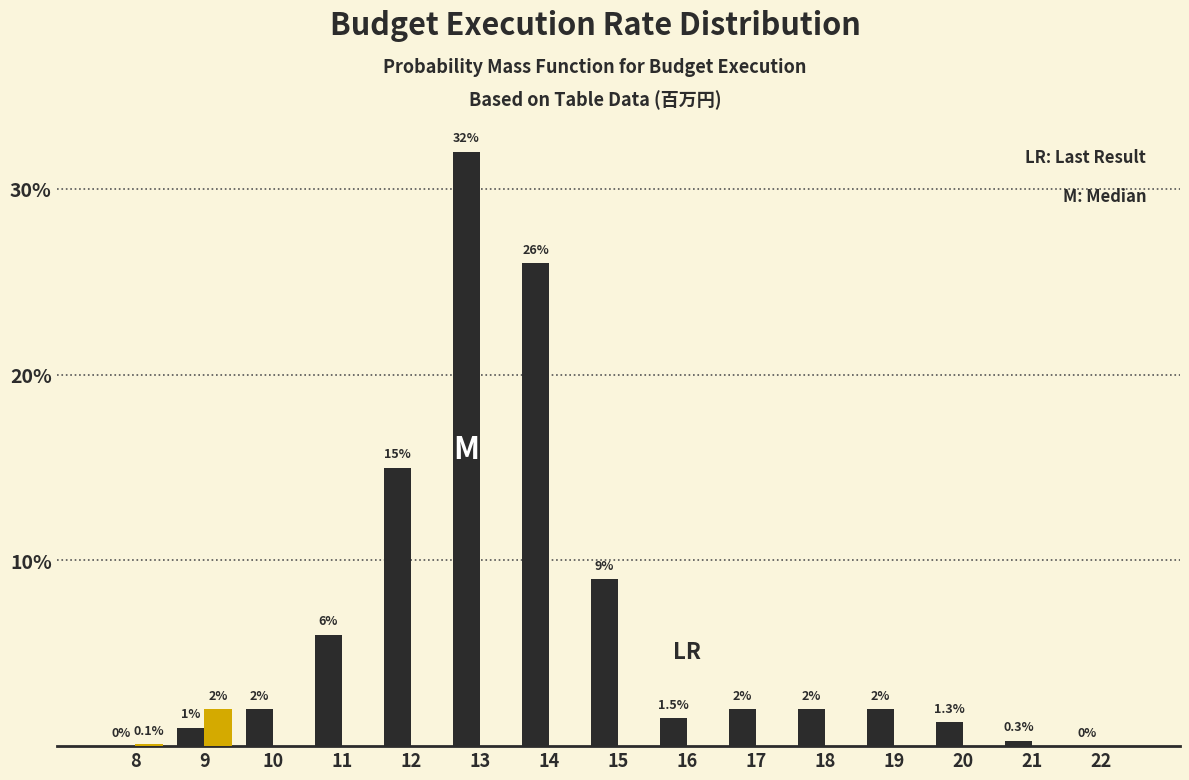

At which category is the sum across all series the highest?

13